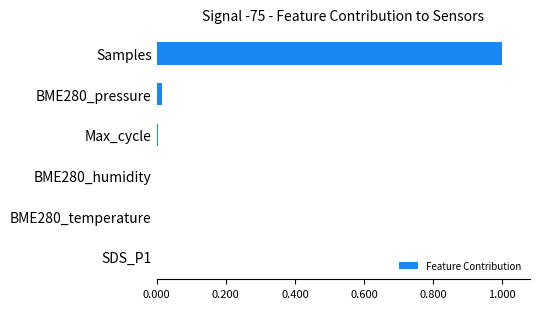

Are the bars horizontal?

Yes